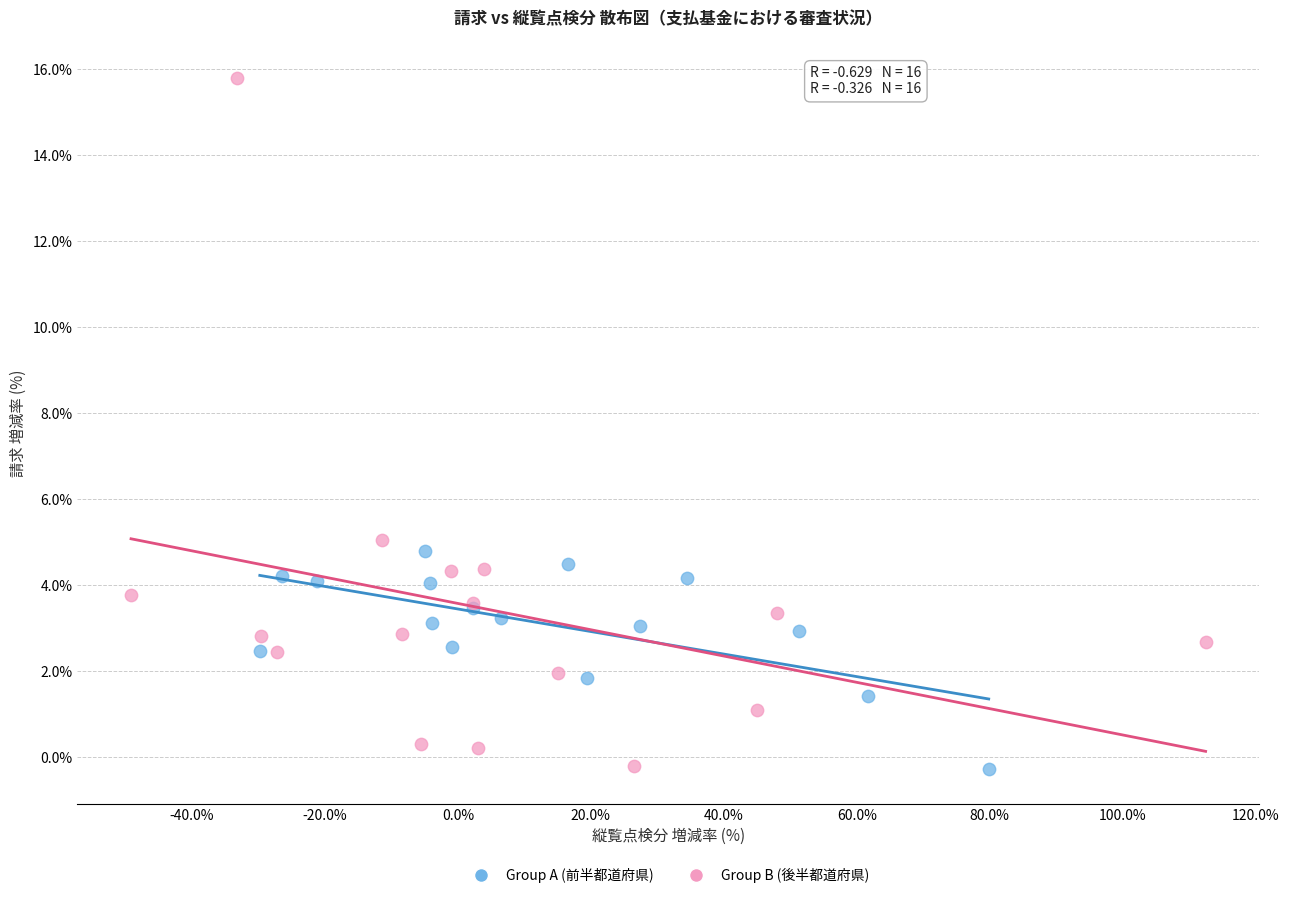

Which series has the widest spread of Y values?

Group B (後半都道府県)